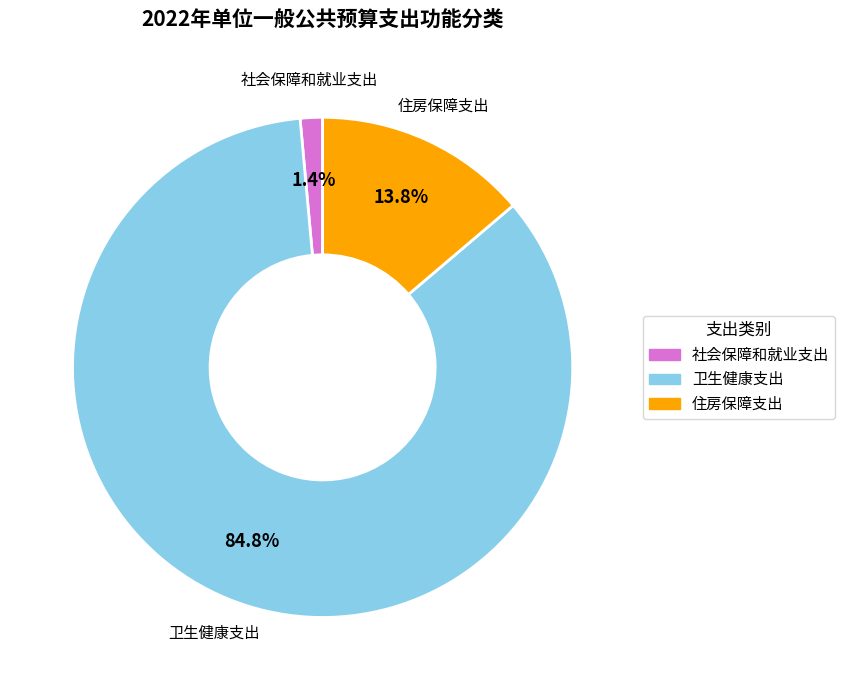

Rank the categories by value from lowest to highest.

社会保障和就业支出, 住房保障支出, 卫生健康支出